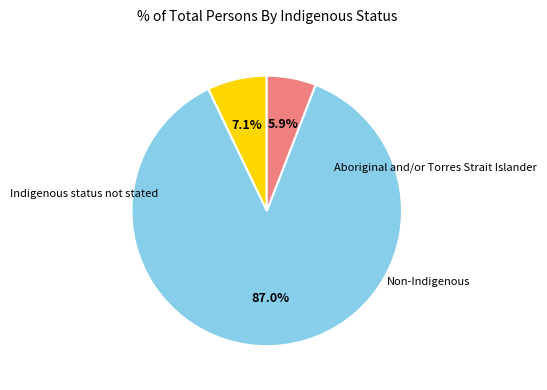

Is there any slice that represents more than half of the pie?

Yes